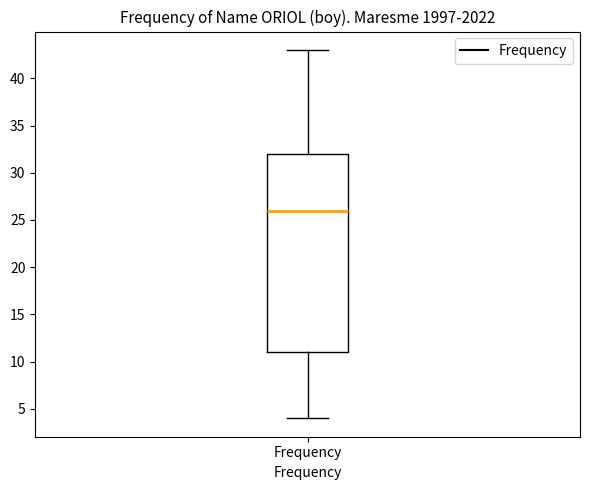

Transcribe this box plot: give where the median line is, the range the box spans, and where the two whiskers end, as read against the y-axis. The values are not printed on the chart, so give them approximately, as read against the axis.

median 26, box 11 to 32, whiskers 4 to 43